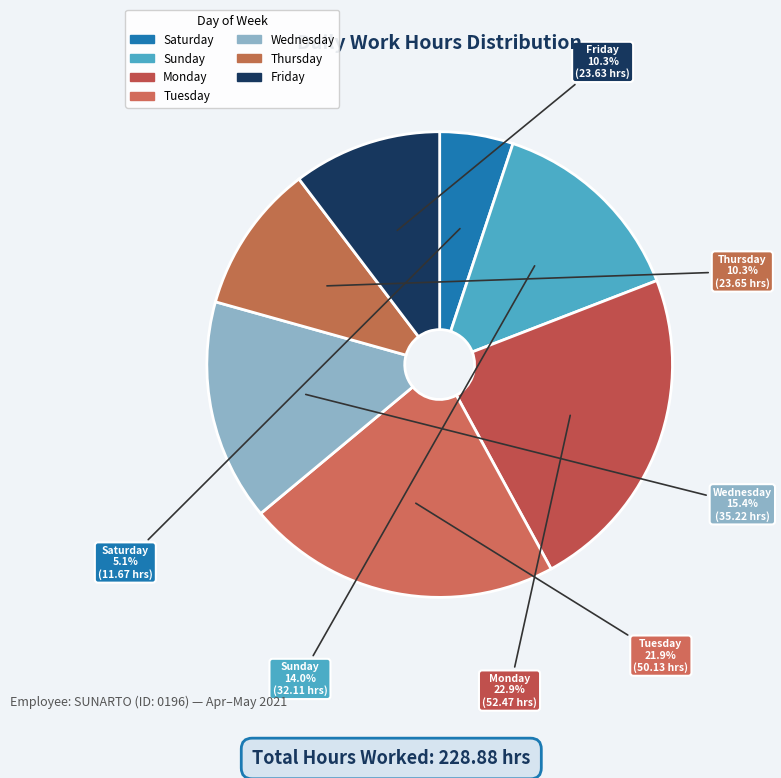

Count the number of slices in the pie.

7